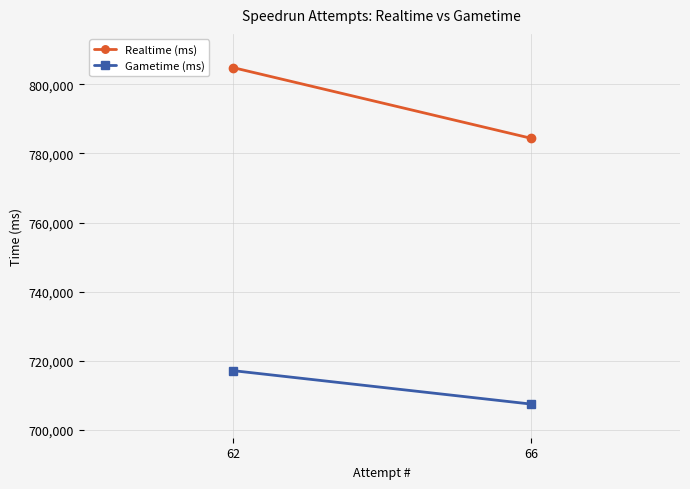

What is the difference between the maximum and minimum values in the Gametime (ms) series?

9688